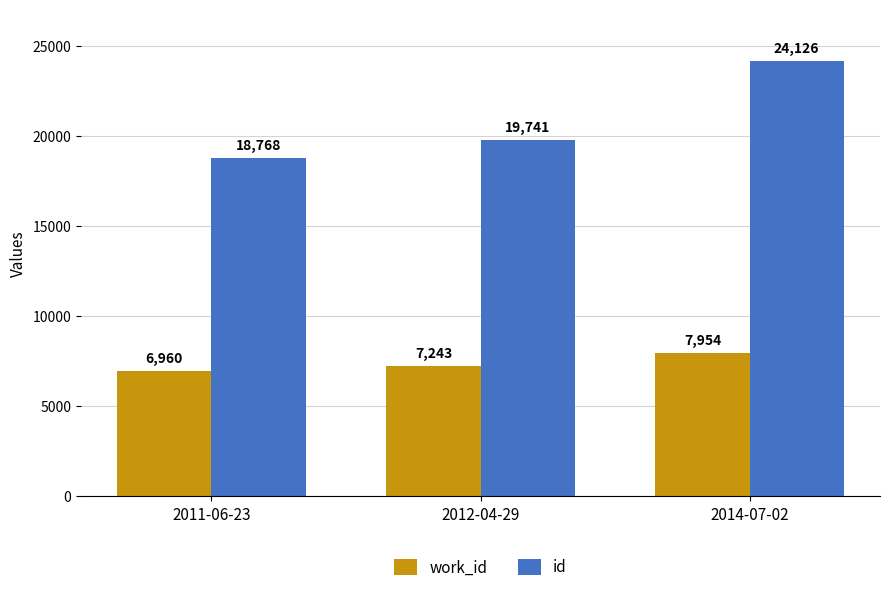

How many groups of bars are there?

3